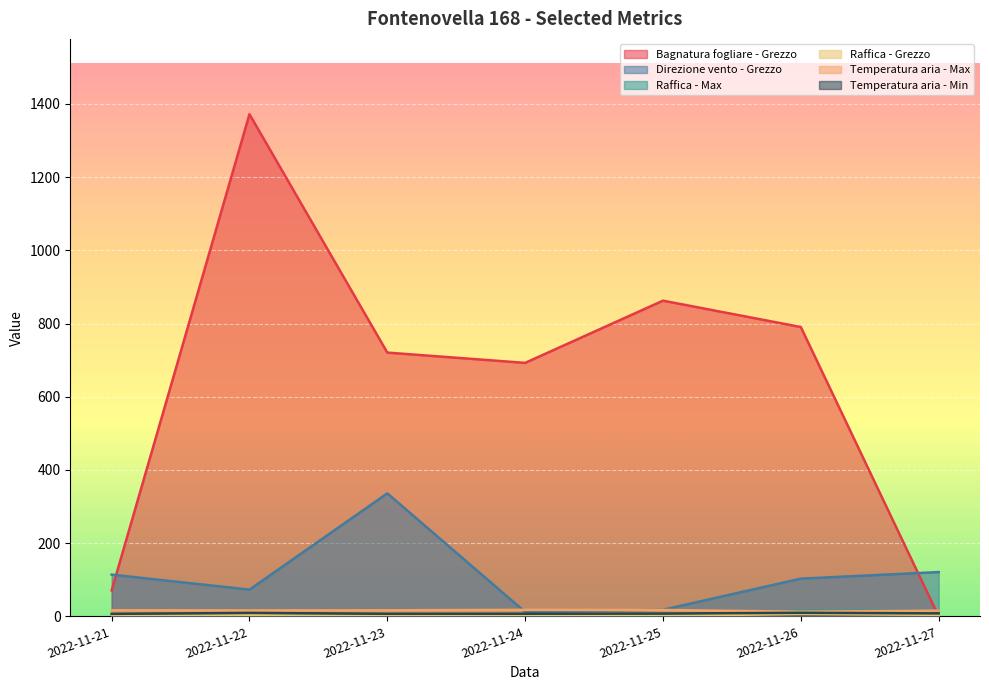

True or false: Direzione vento - Grezzo and Raffica - Max intersect in this chart.

False